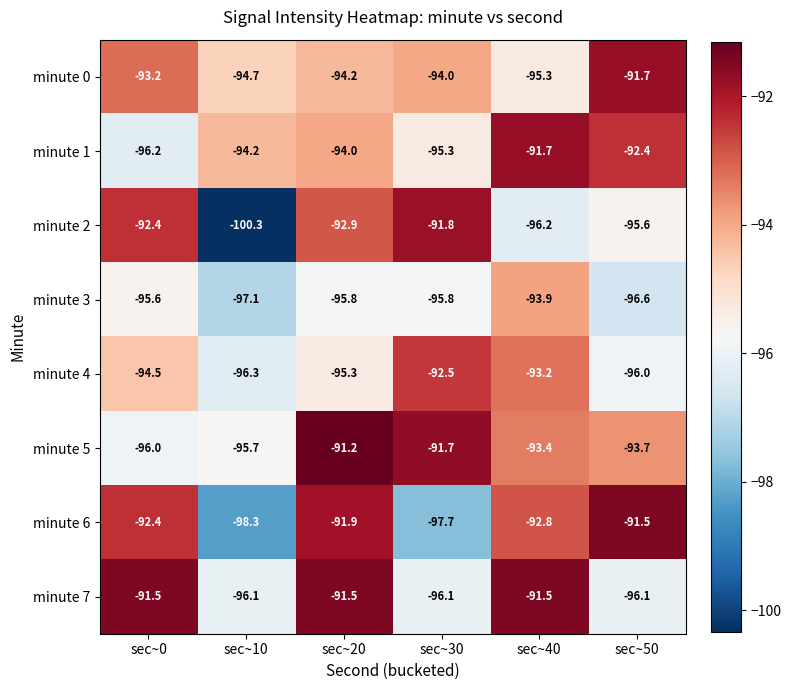

The value of minute 0 at sec~40 is -95.3. True or false?

True